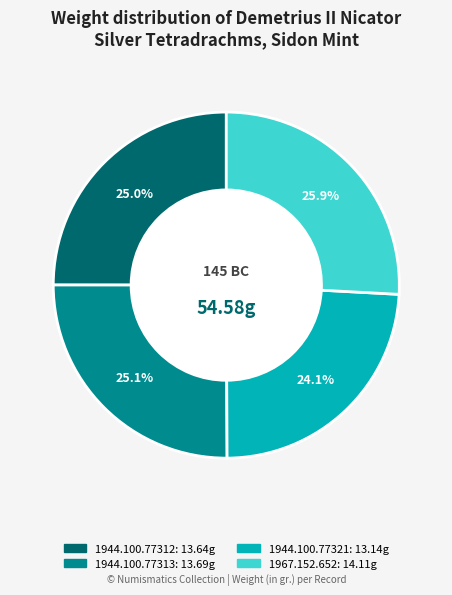

What is the largest slice in the pie chart?

1967.152.652